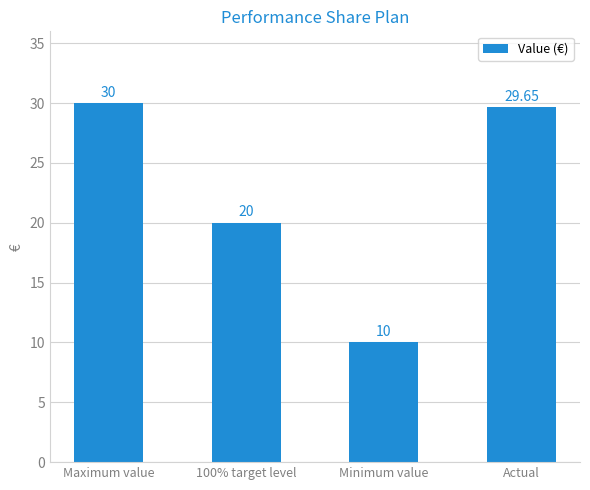

Rank the categories by value from highest to lowest.

Maximum value, Actual, 100% target level, Minimum value